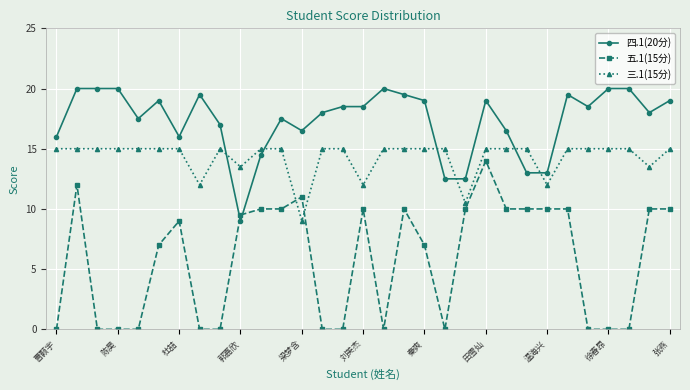

Rank the series by their average value, from lowest to highest.

五.1(15分), 三.1(15分), 四.1(20分)